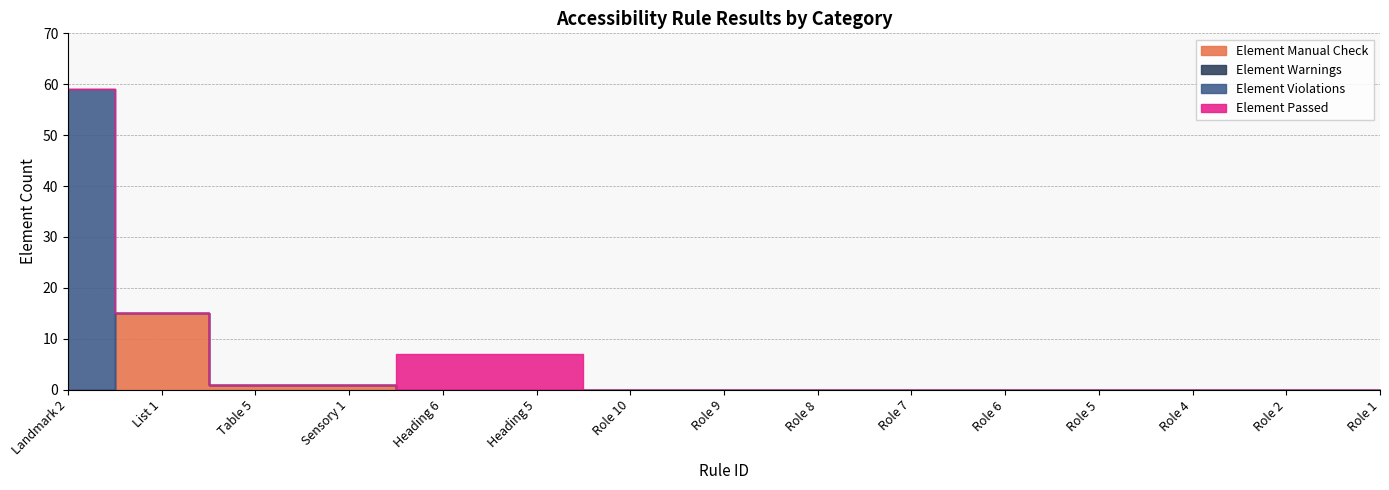

True or false: Element Manual Check has a value of -6 at Landmark 2.

False